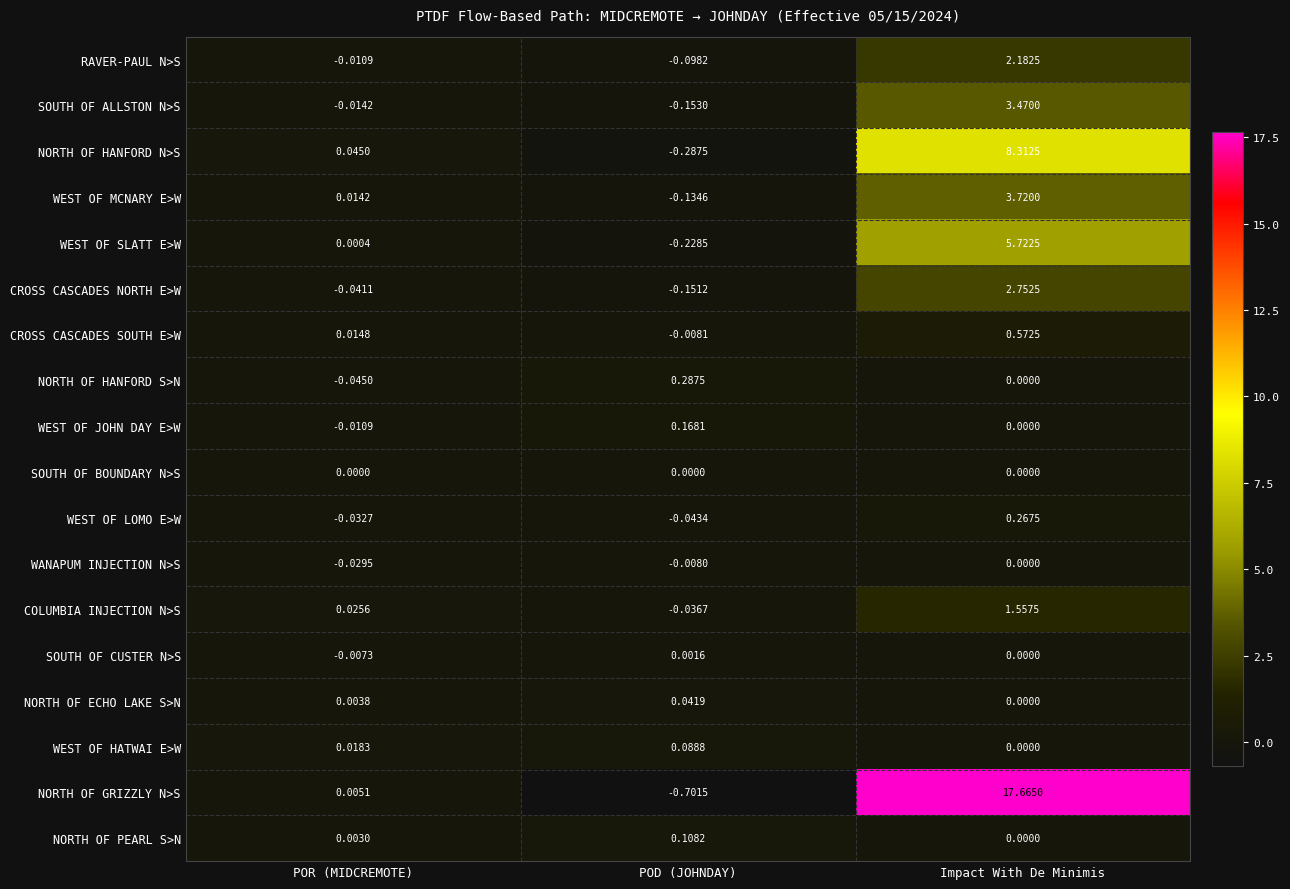

Rank the series at POD (JOHNDAY) from highest to lowest value.

NORTH OF HANFORD S>N, WEST OF JOHN DAY E>W, NORTH OF PEARL S>N, WEST OF HATWAI E>W, NORTH OF ECHO LAKE S>N, SOUTH OF CUSTER N>S, SOUTH OF BOUNDARY N>S, WANAPUM INJECTION N>S, CROSS CASCADES SOUTH E>W, COLUMBIA INJECTION N>S, WEST OF LOMO E>W, RAVER-PAUL N>S, WEST OF MCNARY E>W, CROSS CASCADES NORTH E>W, SOUTH OF ALLSTON N>S, WEST OF SLATT E>W, NORTH OF HANFORD N>S, NORTH OF GRIZZLY N>S